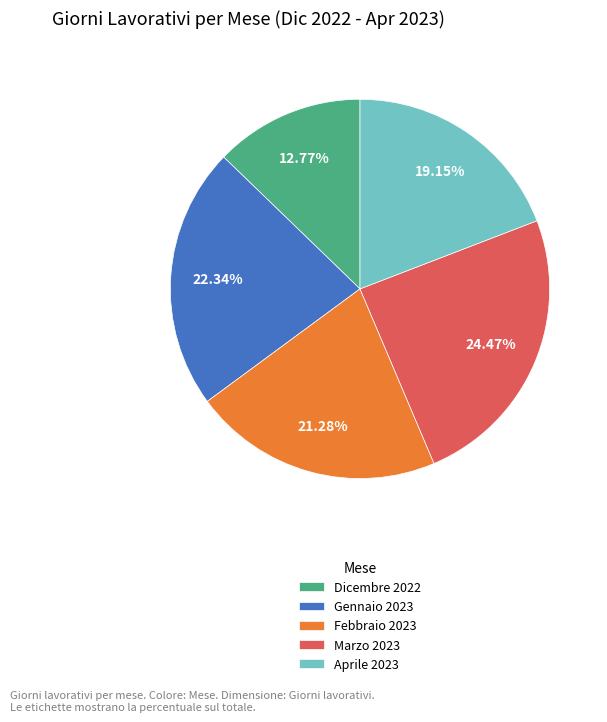

Rank the categories by value from lowest to highest.

Dicembre 2022, Aprile 2023, Febbraio 2023, Gennaio 2023, Marzo 2023